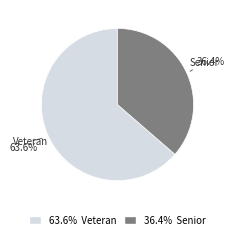

Is there a majority slice in this chart?

Yes